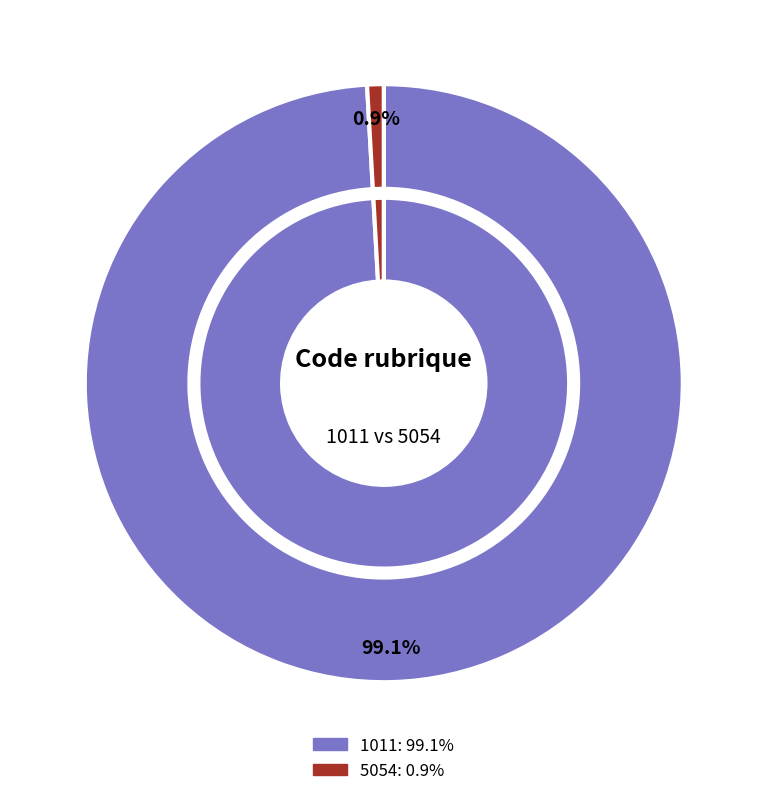

The 5054 slice represents 7% of the pie. True or false?

False